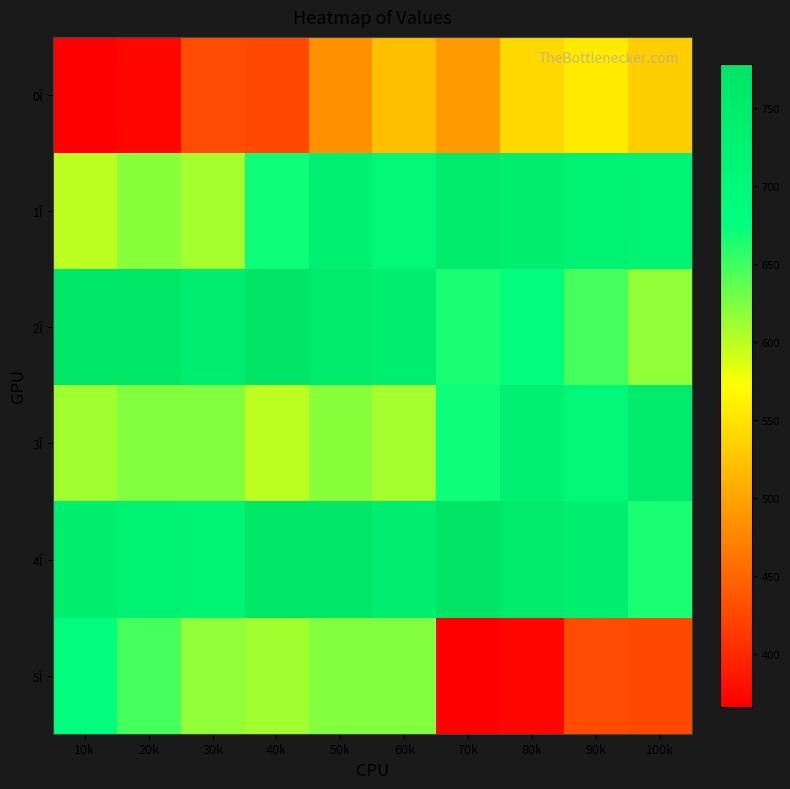

Which series changed the most between 20k and 90k?

5Î